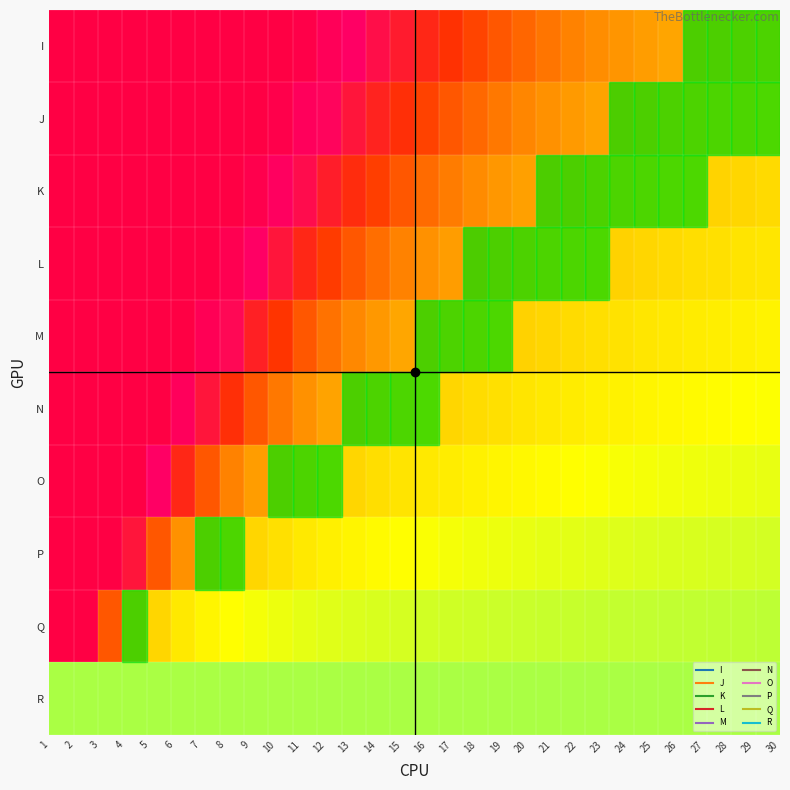

How many distinct data groups are displayed?

10